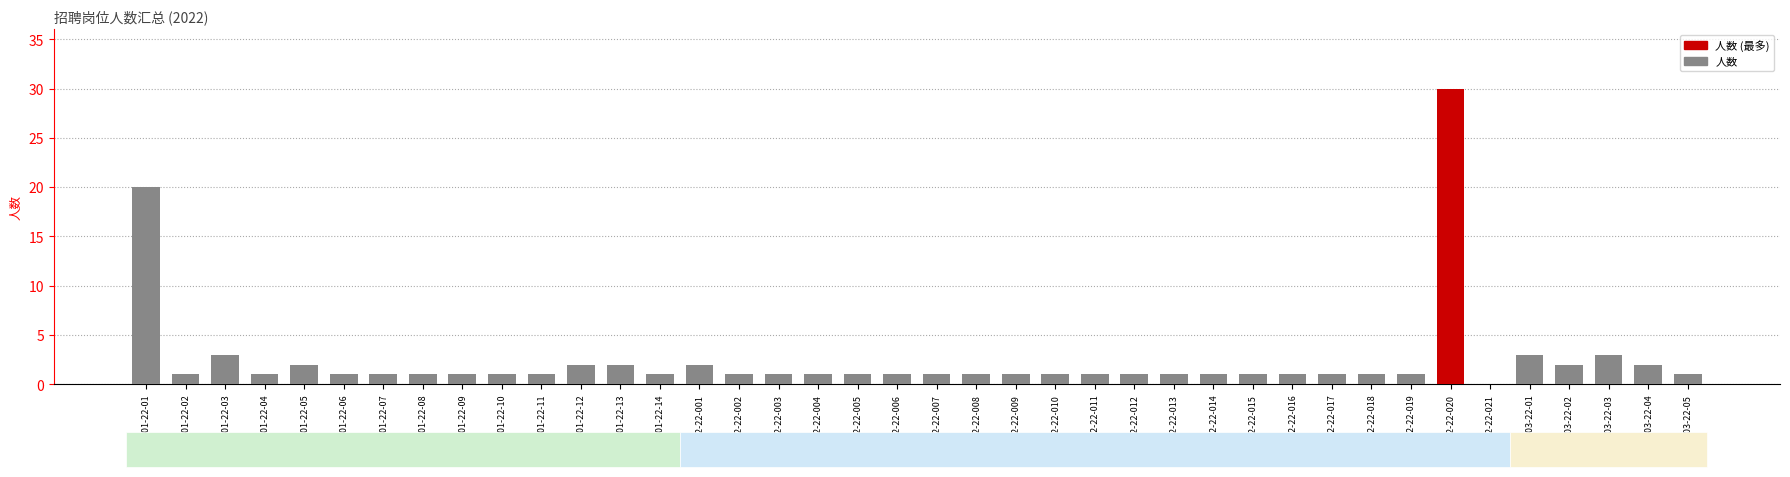

True or false: the data shows 1 at B03-22-01.

False